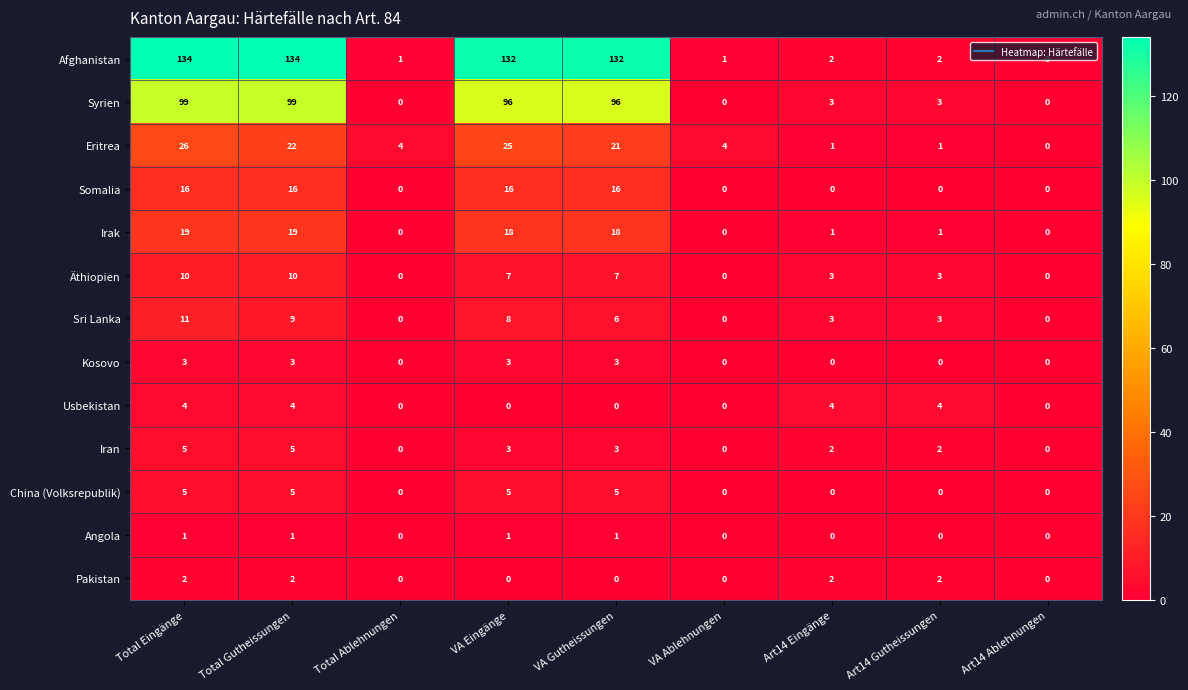

The Pakistan series shows 1 at Art14 Eingänge. True or false?

False